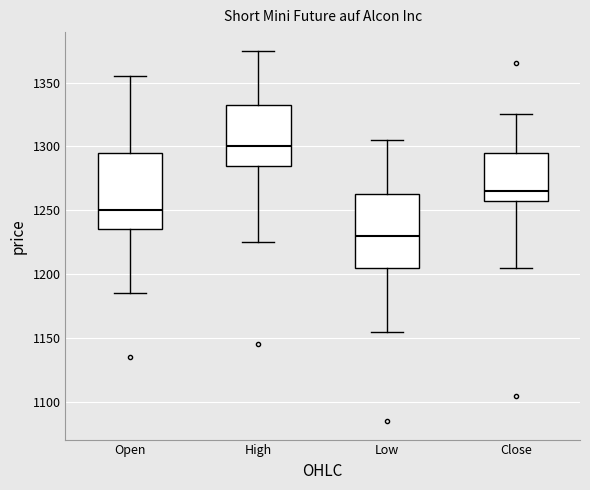

Which box's median line is the lowest?

Low